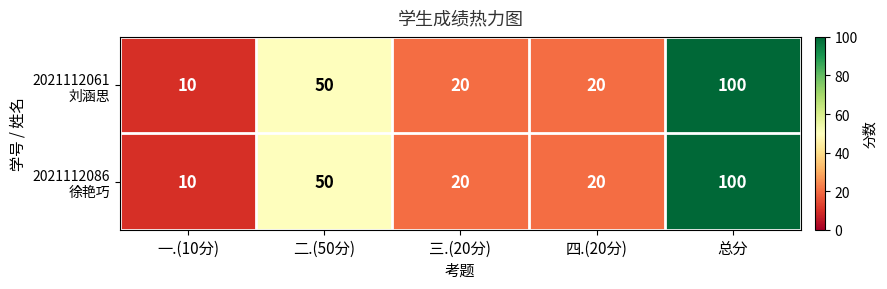

At which category is the sum across all series the highest?

总分